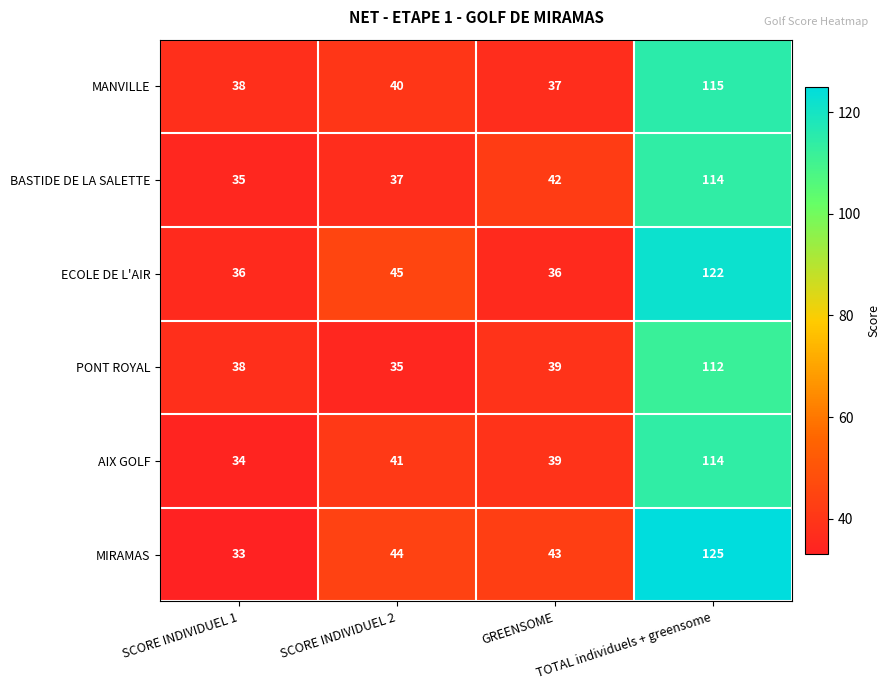

Rank the categories by AIX GOLF value from lowest to highest.

SCORE INDIVIDUEL 1, GREENSOME, SCORE INDIVIDUEL 2, TOTAL individuels + greensome